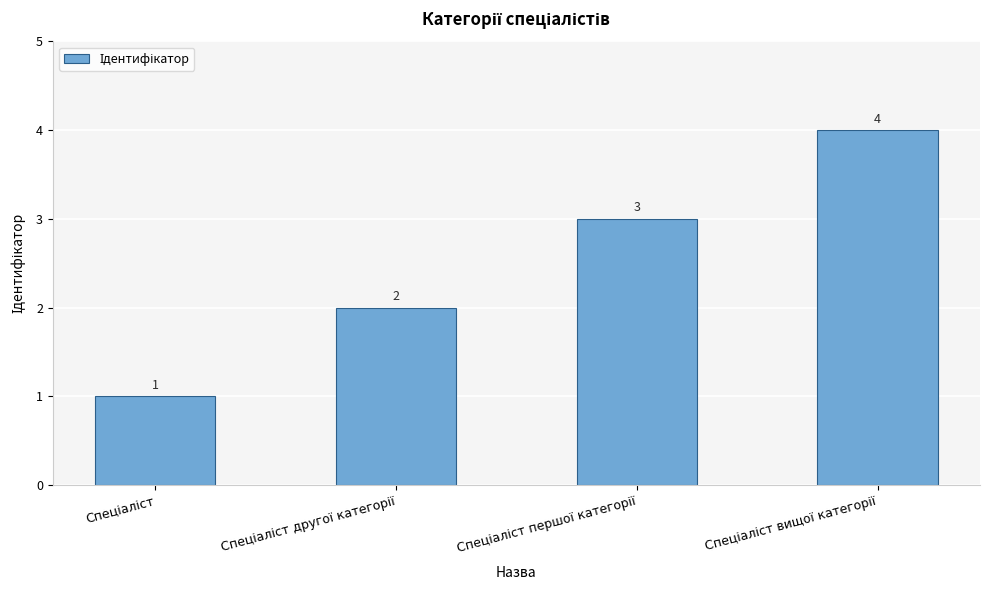

What is the sum of all values?

10